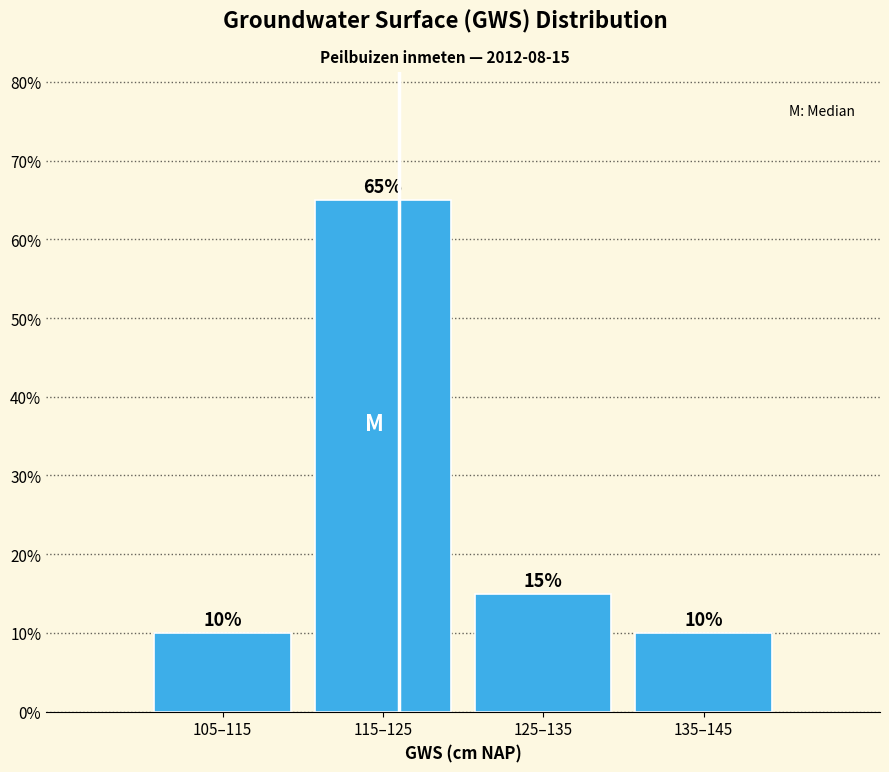

Reading right to left, list all the values displayed in this chart.

135–145=10	125–135=15	115–125=65	105–115=10